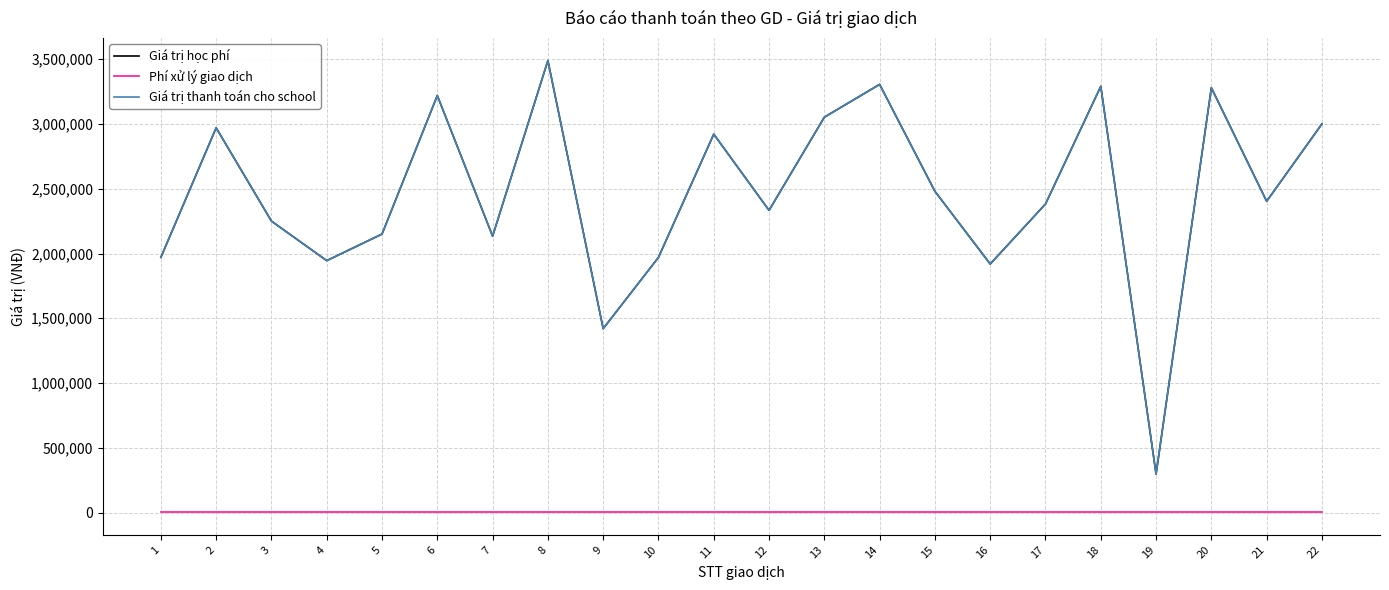

Does the chart display data point markers on the line(s)?

No